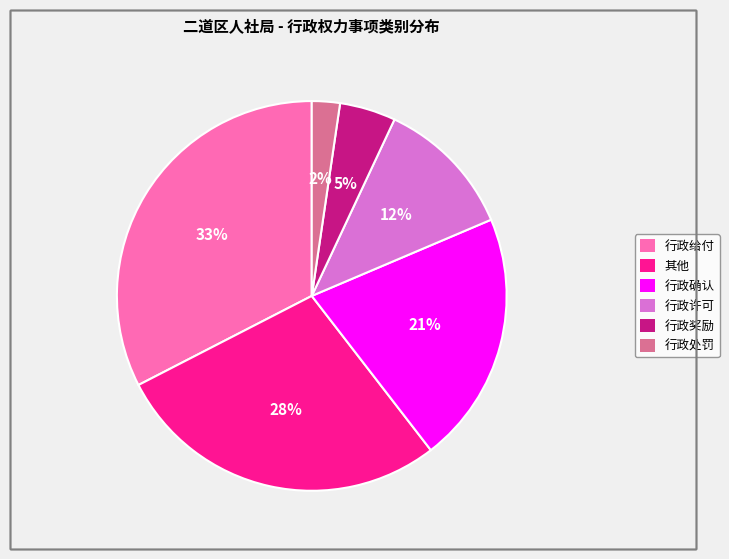

Does 行政确认 represent more than half of the total?

No